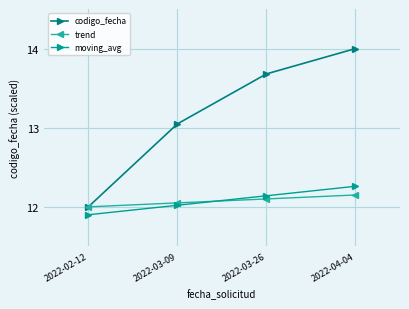

True or false: codigo_fecha and trend intersect in this chart.

False